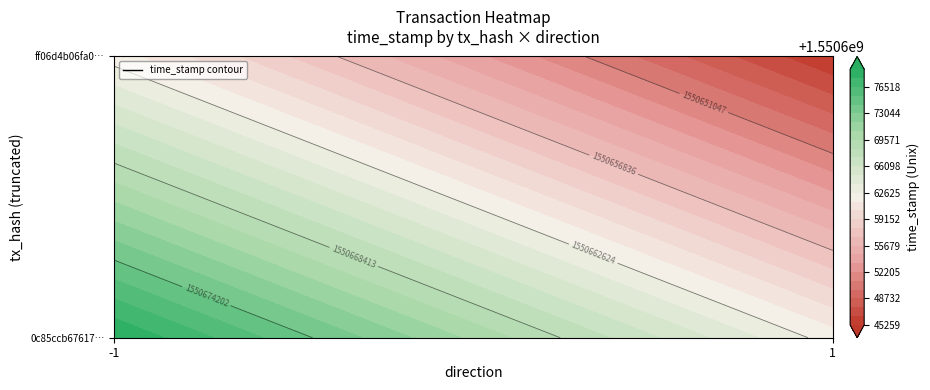

What is the sum of the 0c85ccb67617ce2ff59b3d35cfb020fafc5ce7d values at time_stamp and direction?

1550678832